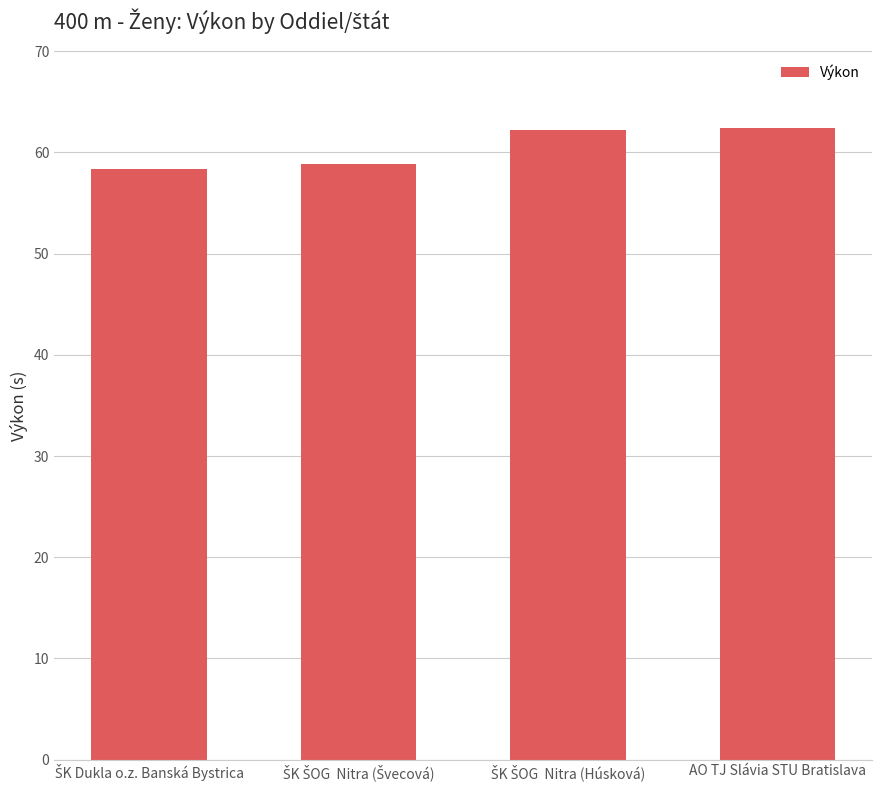

What is the value of the 4th bar from the left?

62.4